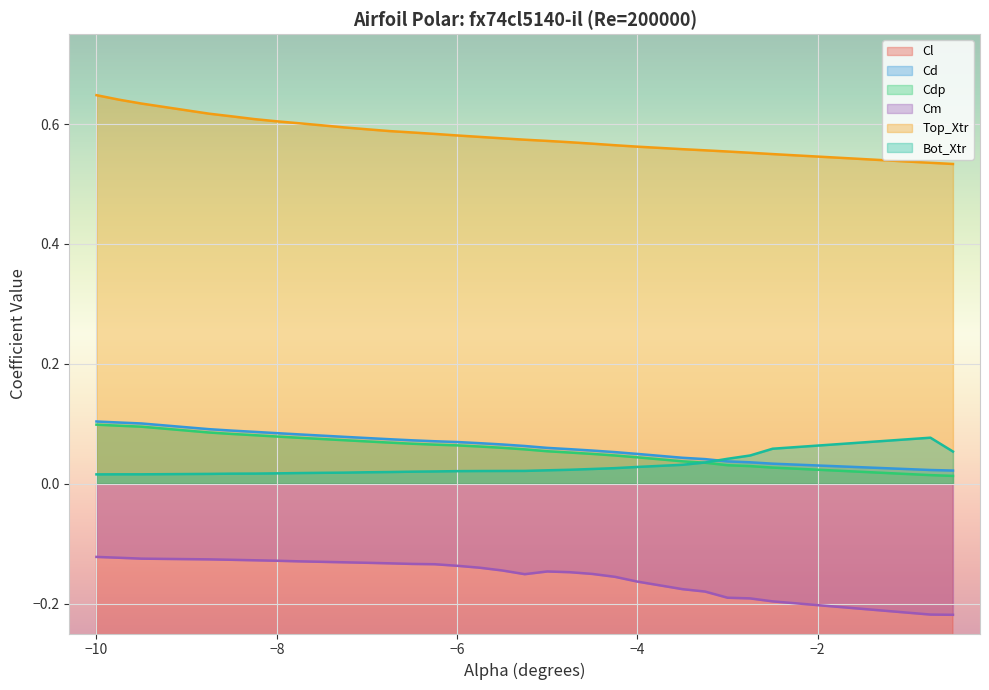

True or false: Bot_Xtr and Top_Xtr cross at least once.

False